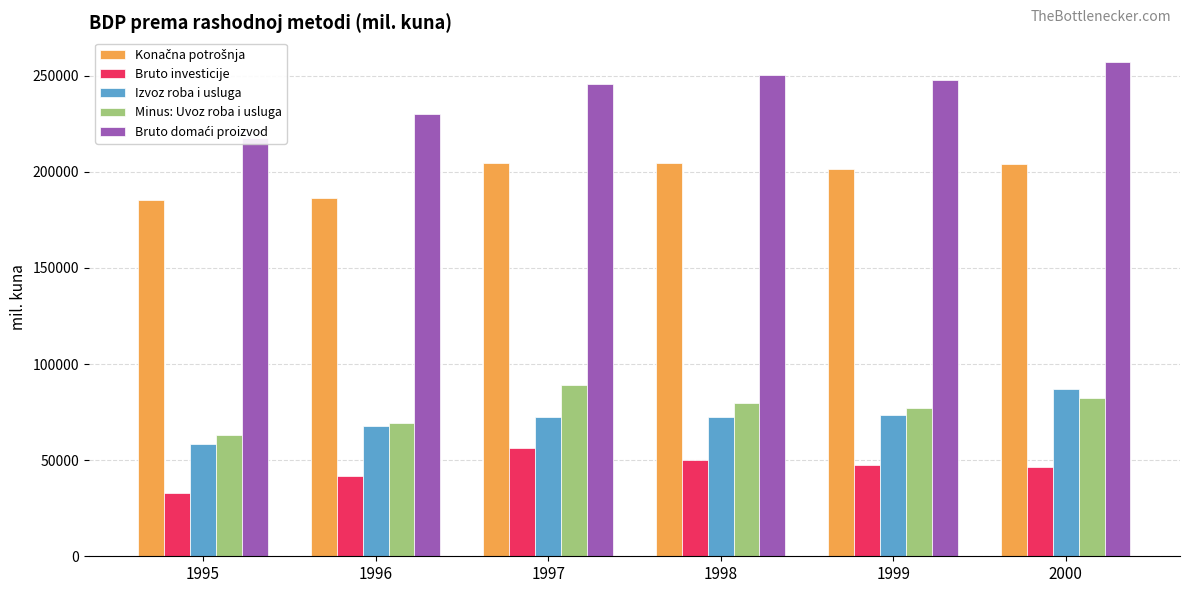

Which label corresponds to the smallest value in the chart?

1995